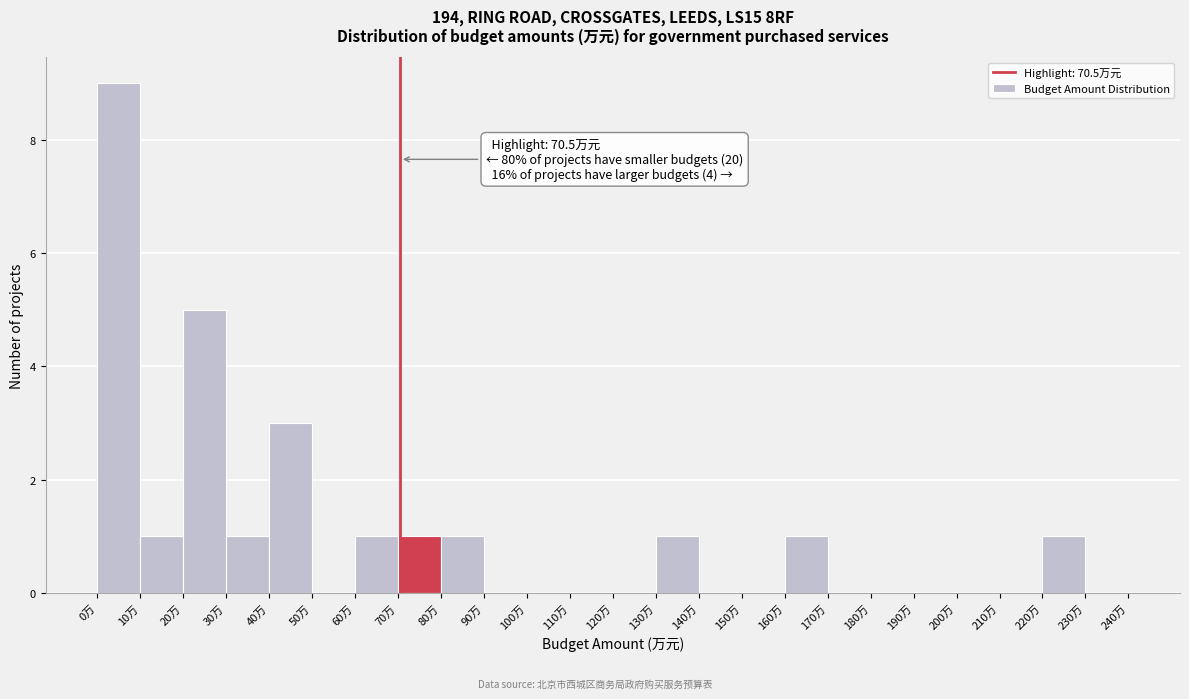

Which range on the x-axis has the tallest bar?

0 to 10